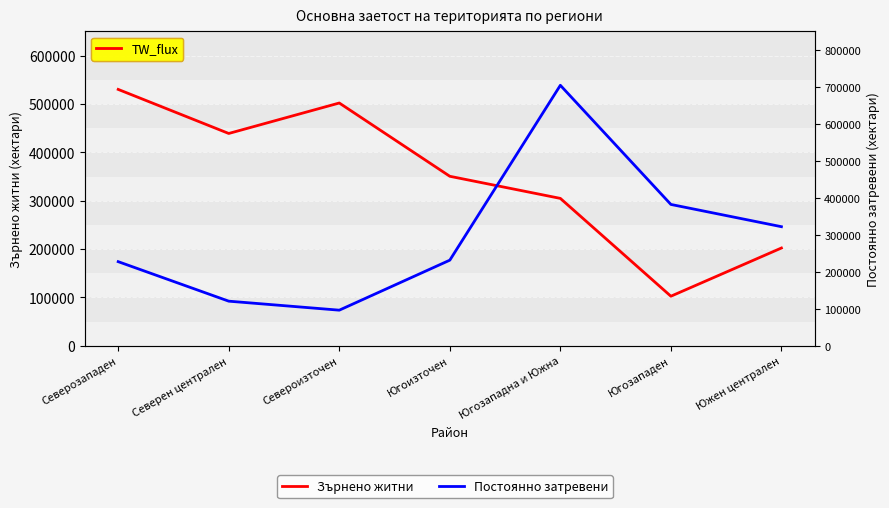

Between Северен централен and Североизточен, which is larger?

Североизточен